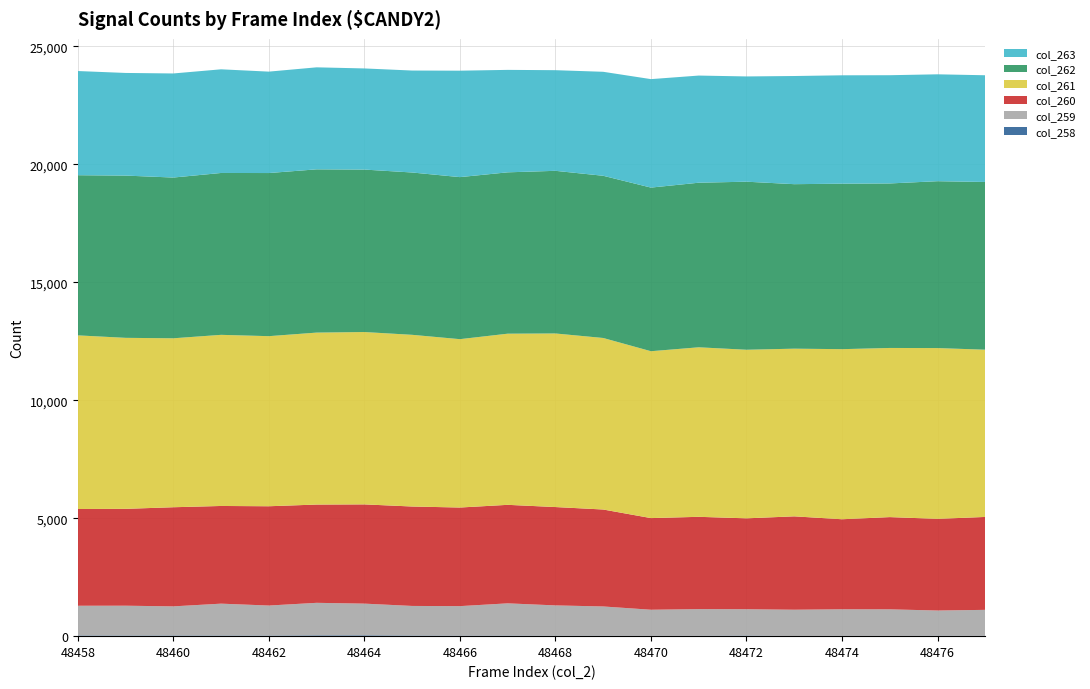

Reading left to right, transcribe all the data shown in this chart.

col_258: 48458=27	48459=25	48460=26	48461=25	48462=23	48463=33	48464=34	48465=25	48466=19	48467=22	48468=16	48469=17	48470=14	48471=16	48472=23	48473=10	48474=15	48475=14	48476=17	48477=15
col_259: 48458=1262	48459=1266	48460=1237	48461=1353	48462=1275	48463=1380	48464=1345	48465=1256	48466=1254	48467=1369	48468=1288	48469=1242	48470=1106	48471=1130	48472=1118	48473=1111	48474=1124	48475=1123	48476=1070	48477=1100
col_260: 48458=4101	48459=4106	48460=4202	48461=4141	48462=4209	48463=4166	48464=4207	48465=4215	48466=4180	48467=4176	48468=4169	48469=4110	48470=3885	48471=3913	48472=3854	48473=3958	48474=3817	48475=3910	48476=3886	48477=3939
col_261: 48458=7361	48459=7249	48460=7162	48461=7254	48462=7210	48463=7289	48464=7306	48465=7278	48466=7137	48467=7255	48468=7358	48469=7271	48470=7074	48471=7186	48472=7146	48473=7108	48474=7210	48475=7170	48476=7239	48477=7089
col_262: 48458=6789	48459=6878	48460=6814	48461=6862	48462=6915	48463=6921	48464=6887	48465=6881	48466=6869	48467=6840	48468=6895	48469=6876	48470=6936	48471=6977	48472=7124	48473=6973	48474=7015	48475=6974	48476=7074	48477=7110
col_263: 48458=4416	48459=4351	48460=4412	48461=4394	48462=4299	48463=4324	48464=4287	48465=4322	48466=4512	48467=4343	48468=4266	48469=4408	48470=4598	48471=4542	48472=4462	48473=4585	48474=4594	48475=4588	48476=4531	48477=4524